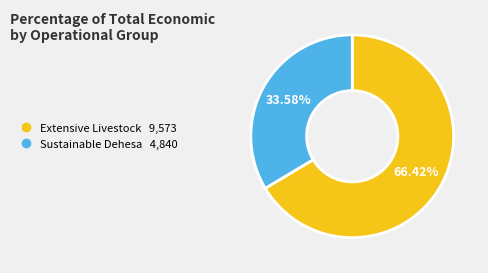

Is there any slice that represents more than half of the pie?

Yes